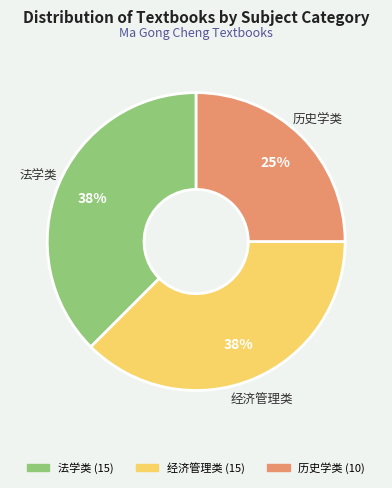

The 经济管理类 slice represents 38% of the pie. True or false?

True